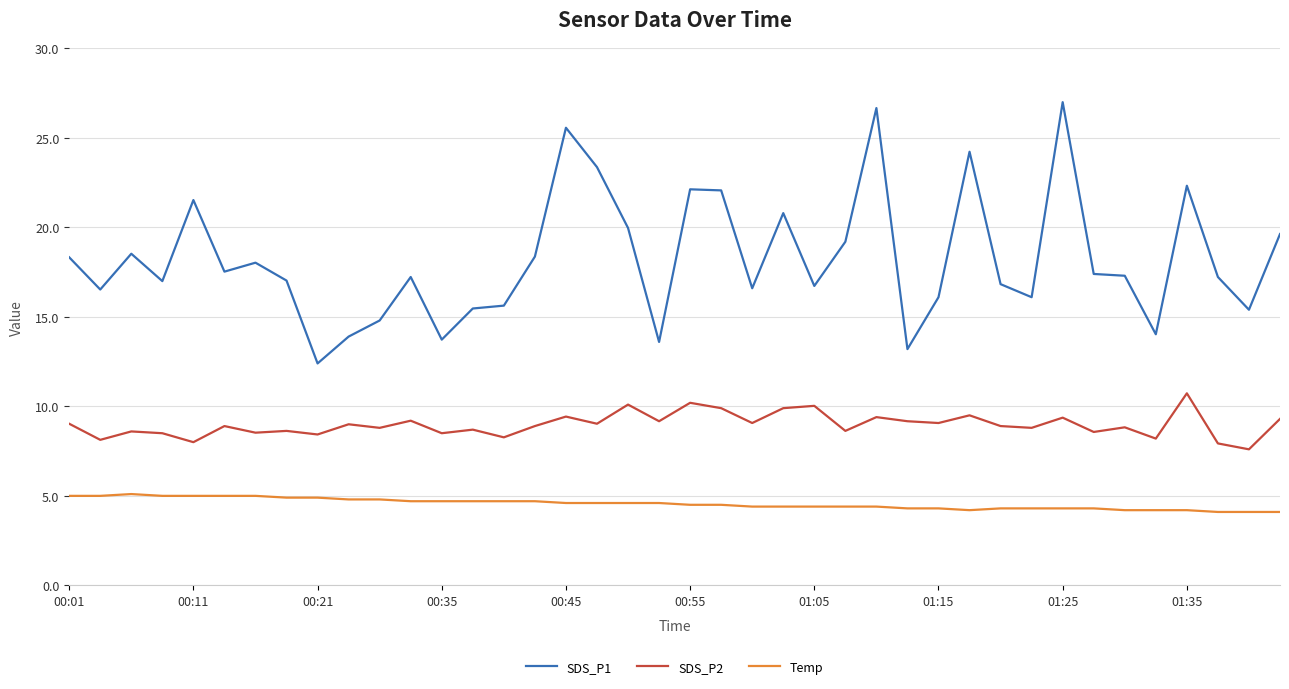

True or false: SDS_P1 and SDS_P2 intersect in this chart.

False